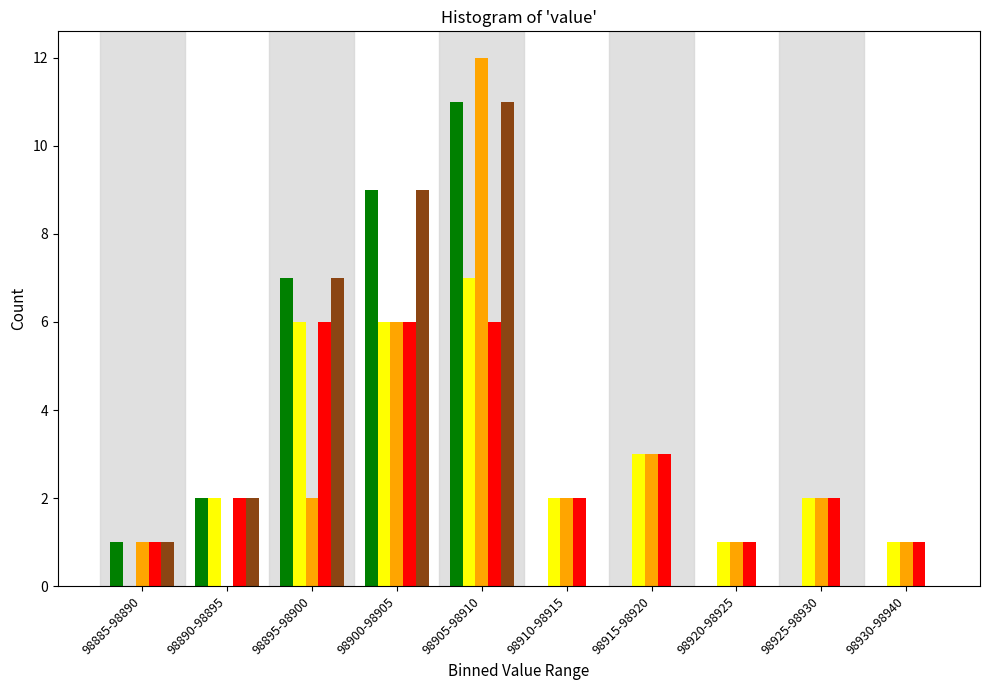

At which category is the sum across all series the highest?

98905-98910